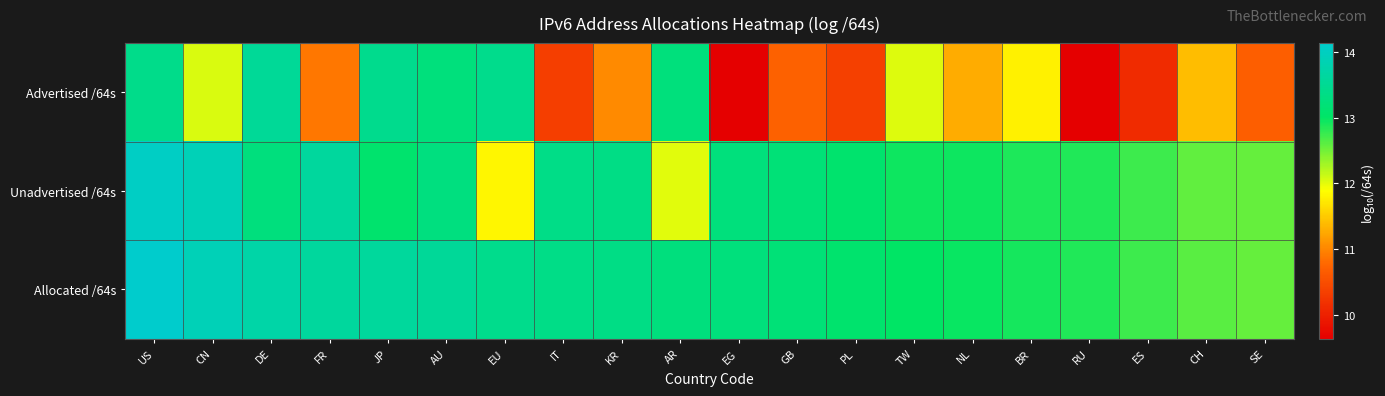

Between AU and KR, which is larger?

AU